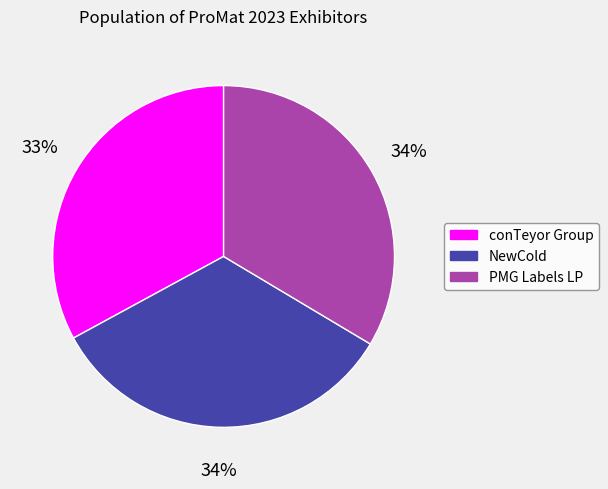

To the nearest percent, what is the average slice percentage?

33%